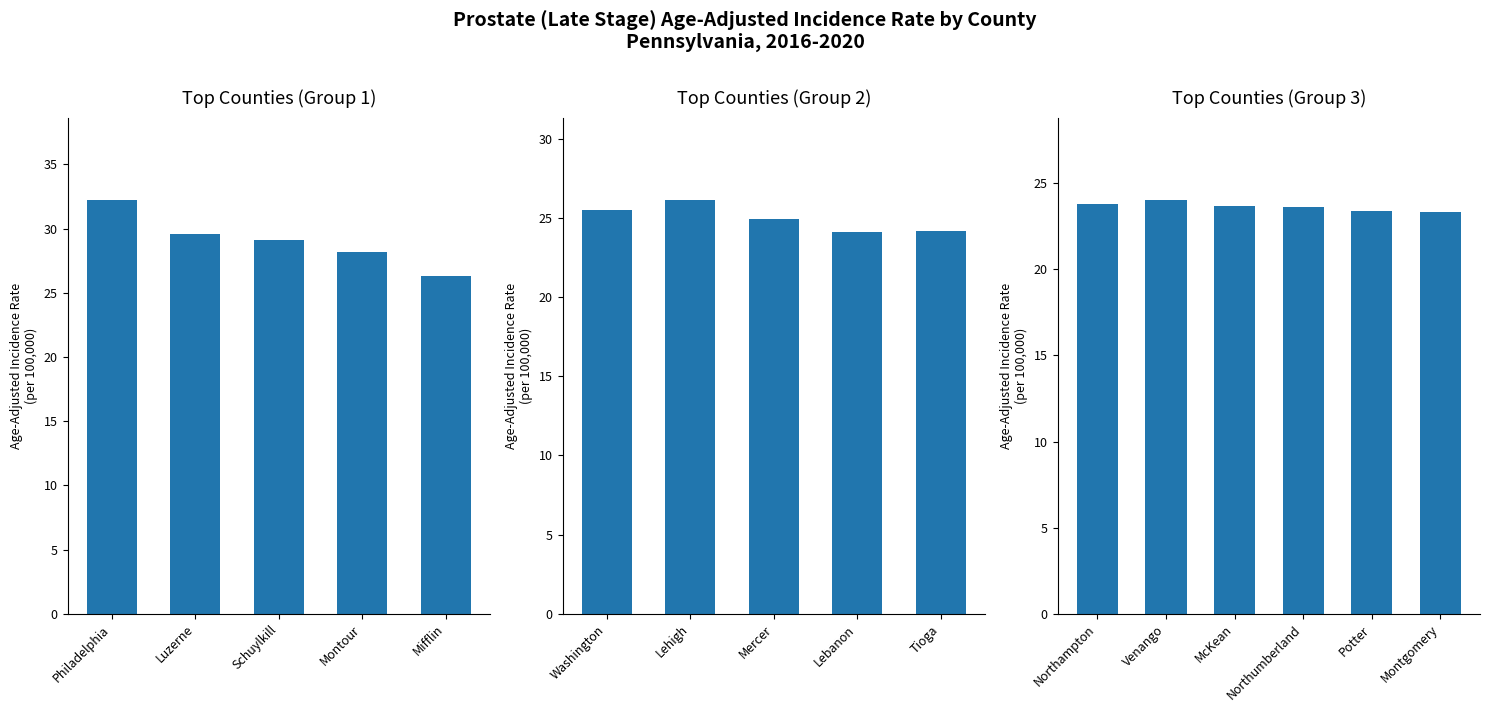

What is the value of the 6th bar from the left?

23.3